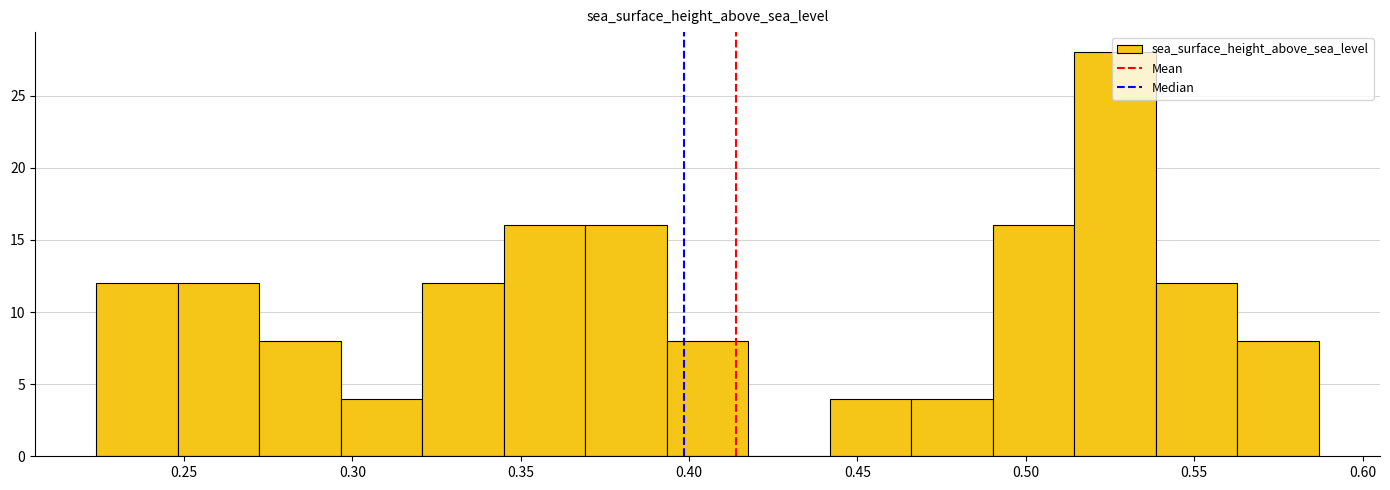

Over which range of the x-axis is the bar tallest?

0.515 to 0.540